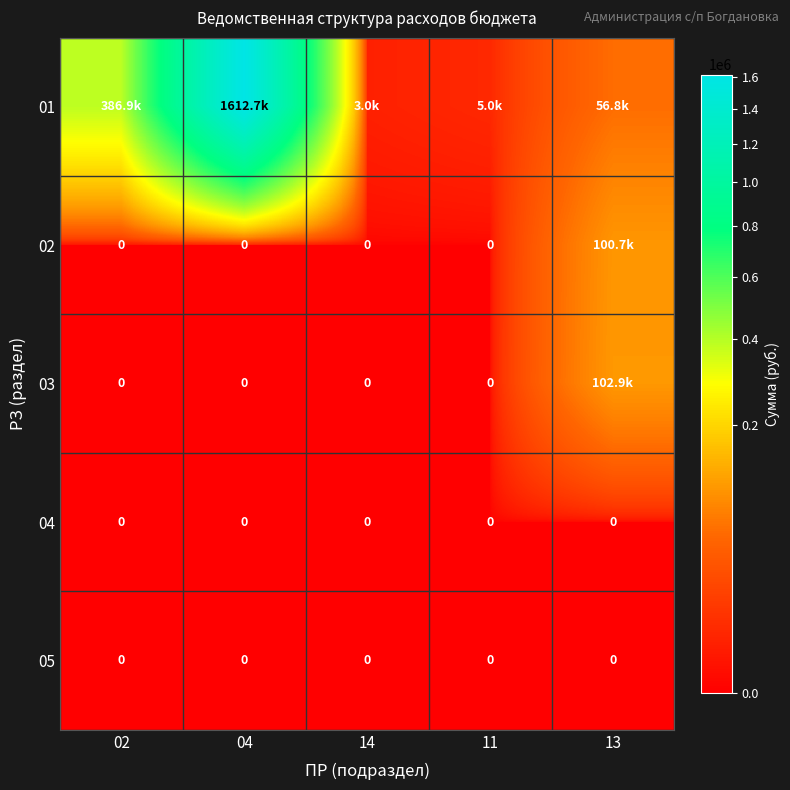

Which category has the lowest value across all series?

02